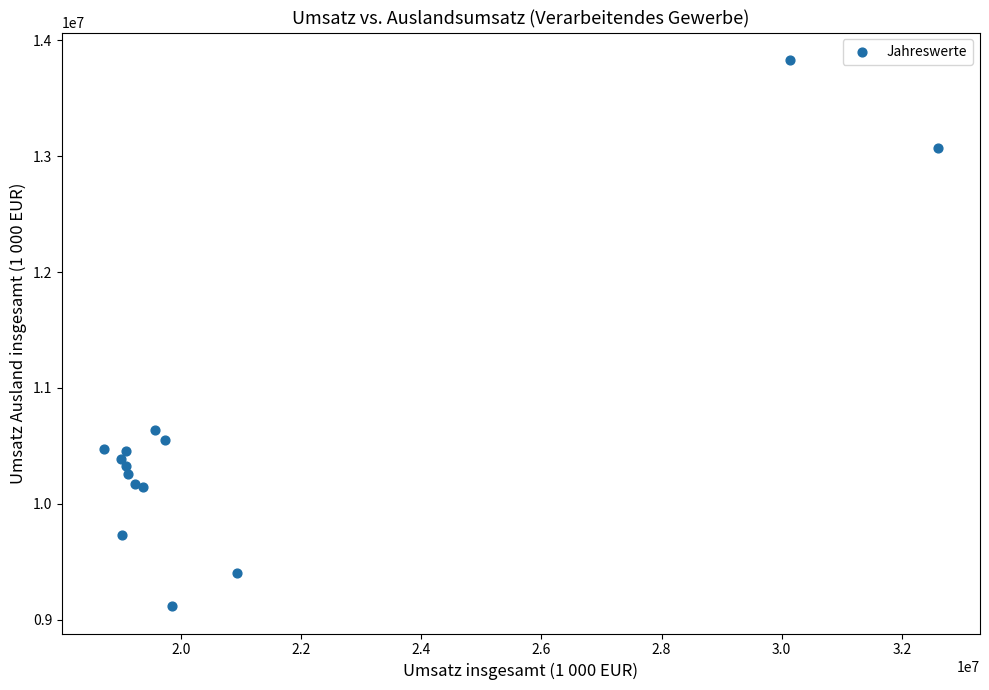

What Y value in the scatter plot is closest to 11473943?

10636935